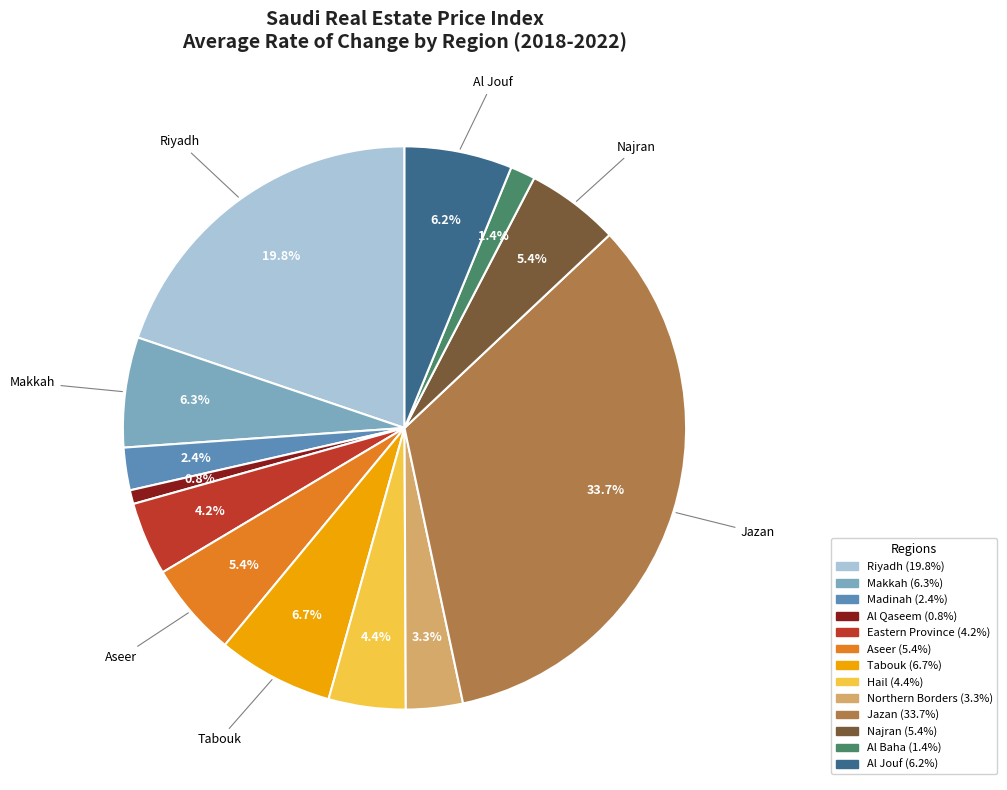

To the nearest percent, what portion does Riyadh represent?

20%